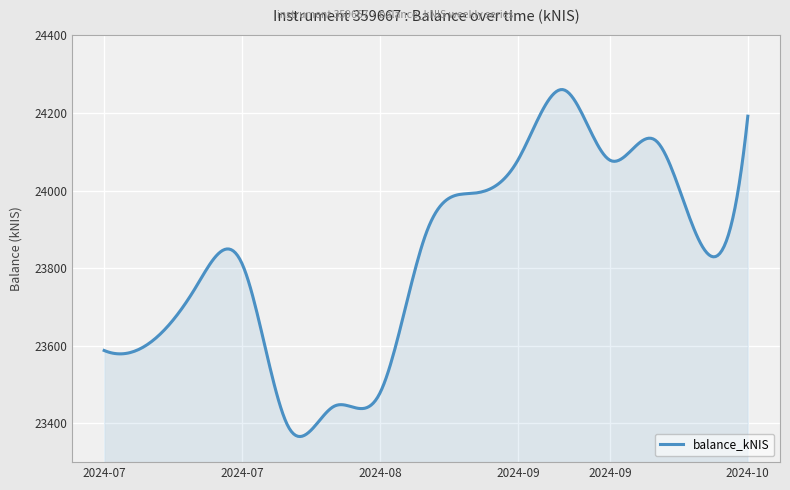

What is the greatest value displayed?

24260.4